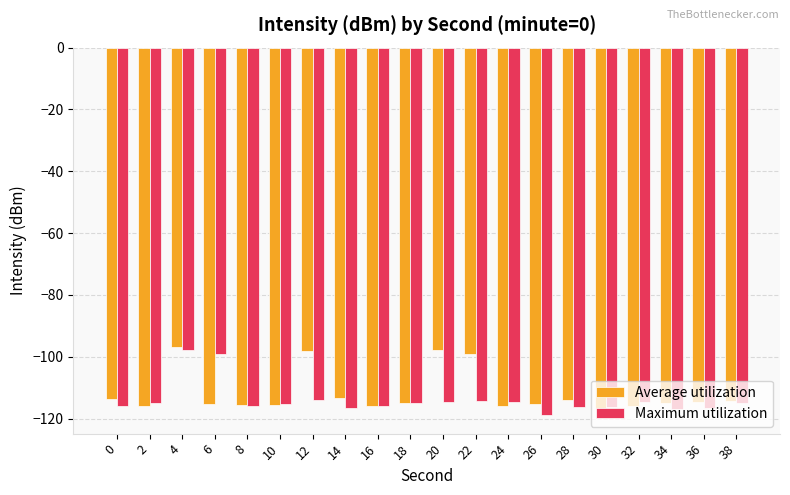

How many bars are there in total?

40